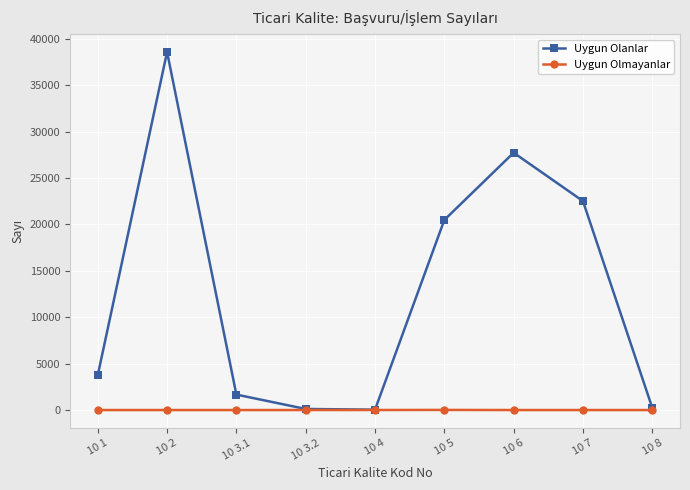

Is it true that Uygun Olanlar equals 27723 at 10 6?

True